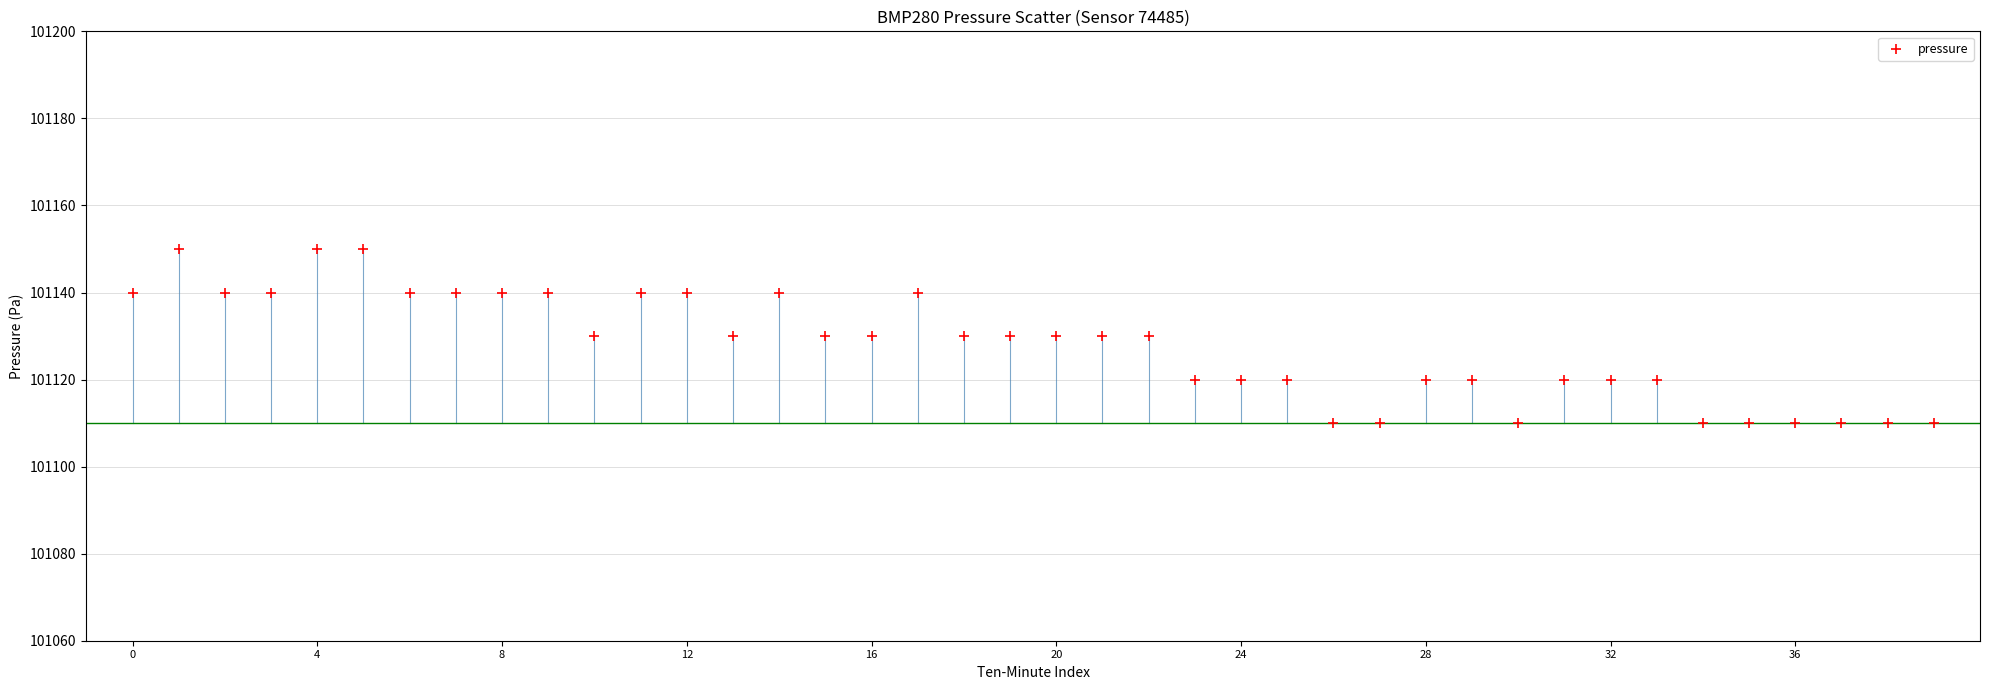

What is the range of Y values (max minus min)?

40